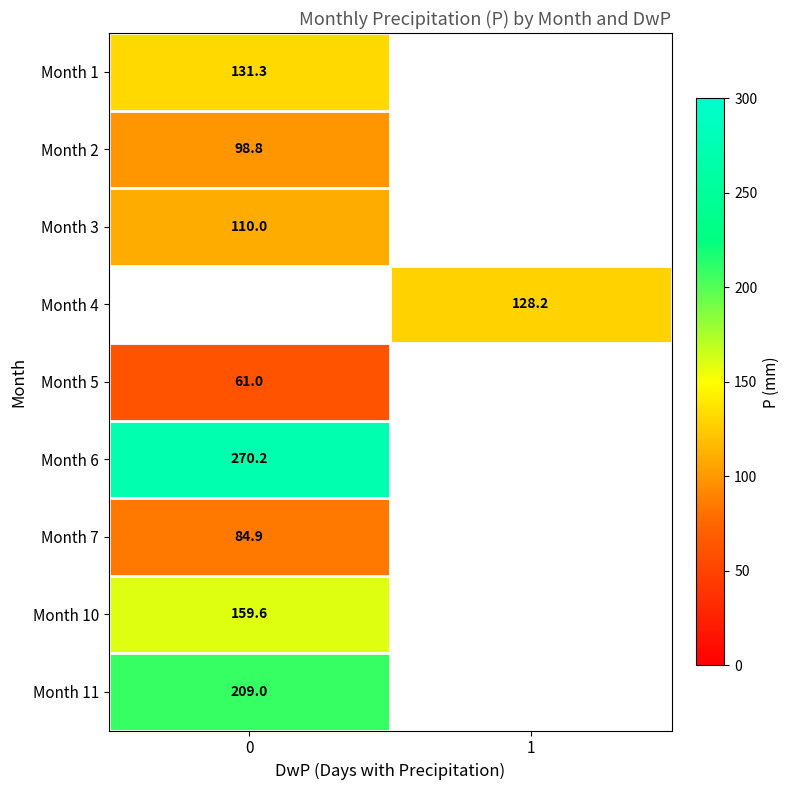

What is the greatest value displayed?

270.2